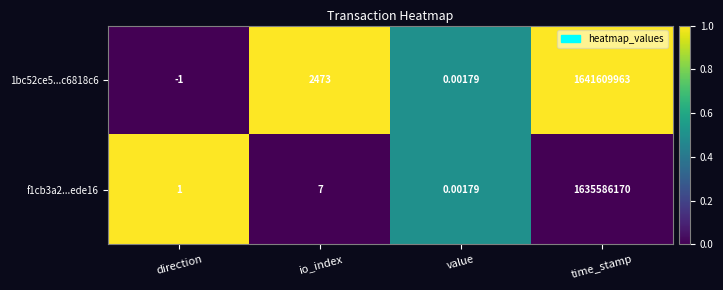

At which category is the sum across all series the highest?

time_stamp